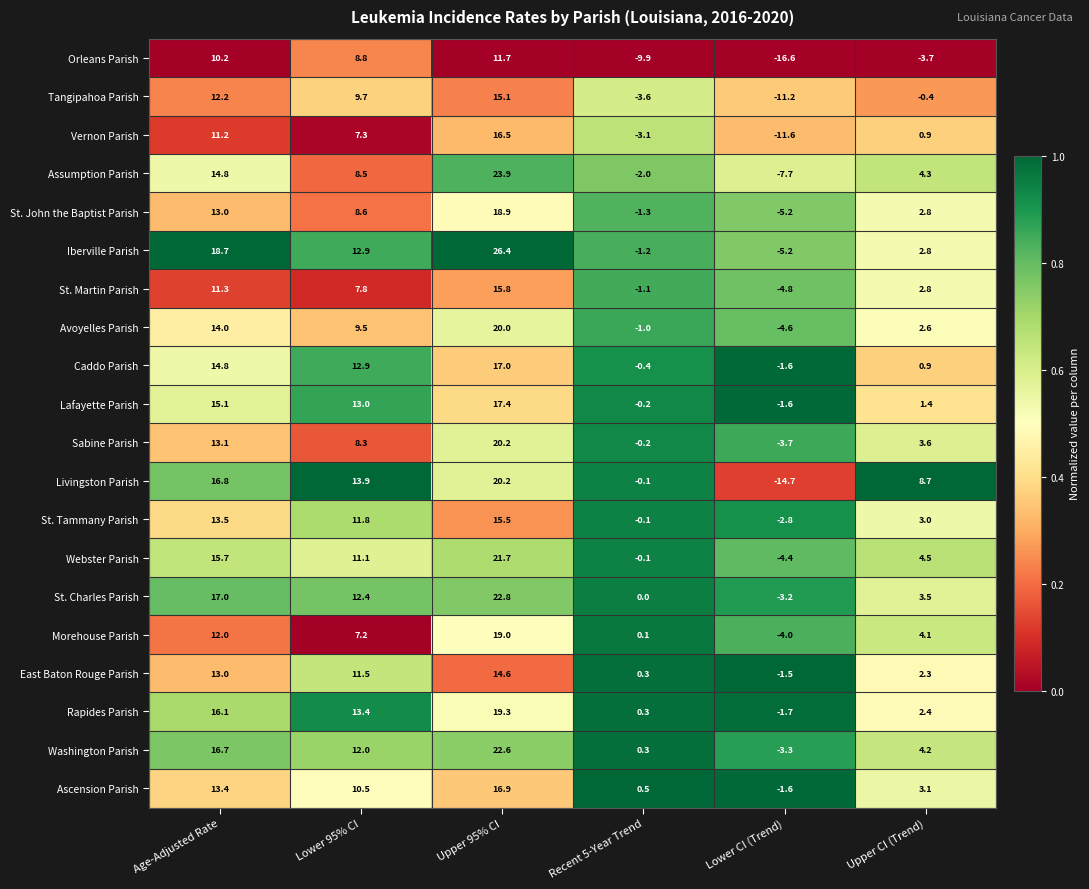

Which category has the highest value across all series?

Upper 95% CI